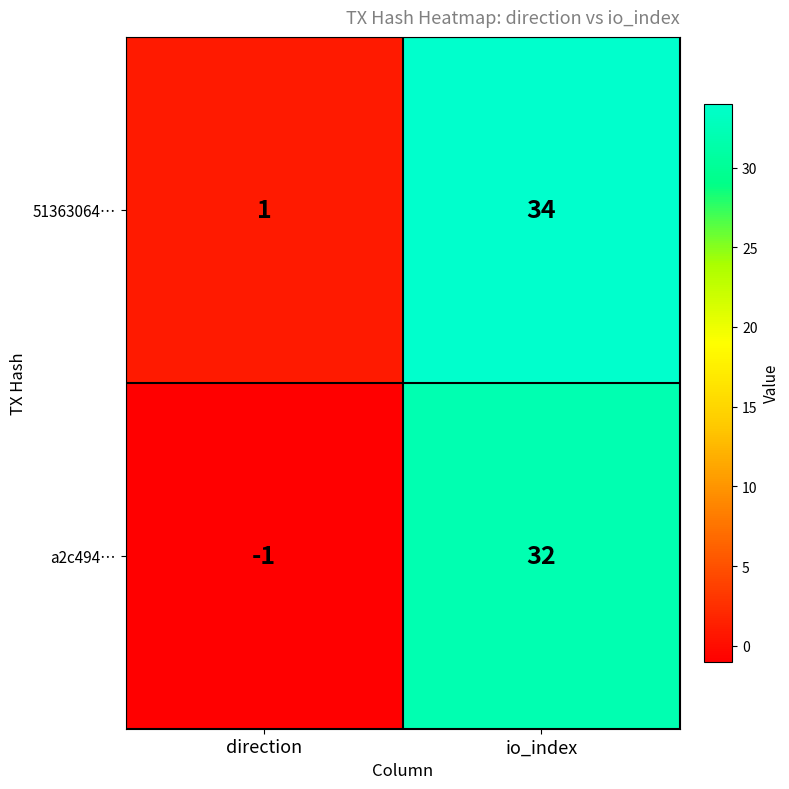

What is the minimum value shown in the chart?

-1